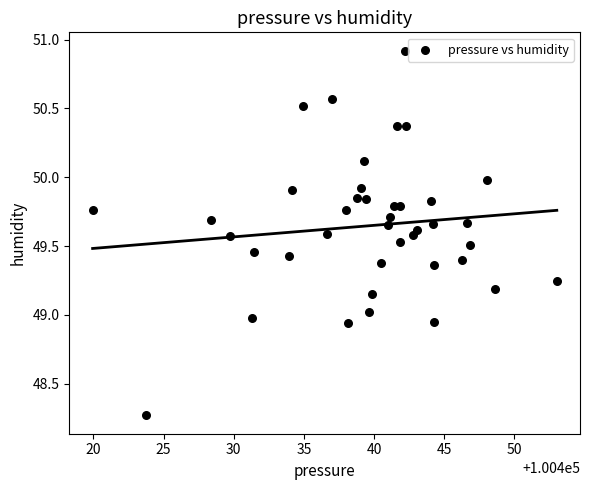

What is the range of X values (max minus min)?

33.1